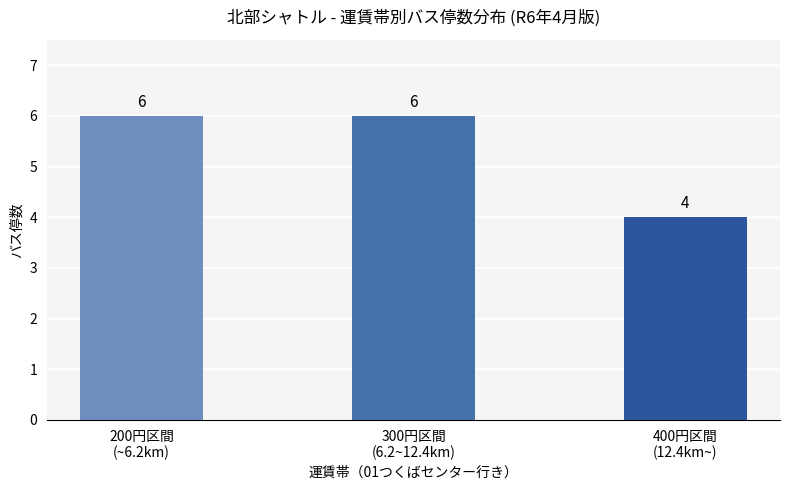

What is the label of the 1st bar from the left?

200円区間
(~6.2km)